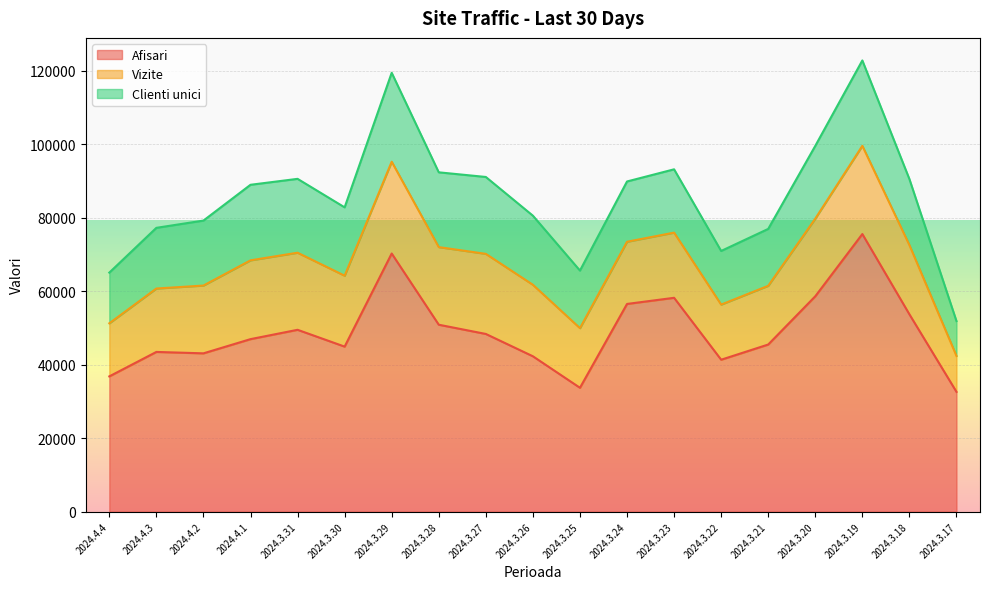

Which category has the highest value in the Afisari series?

2024.3.19